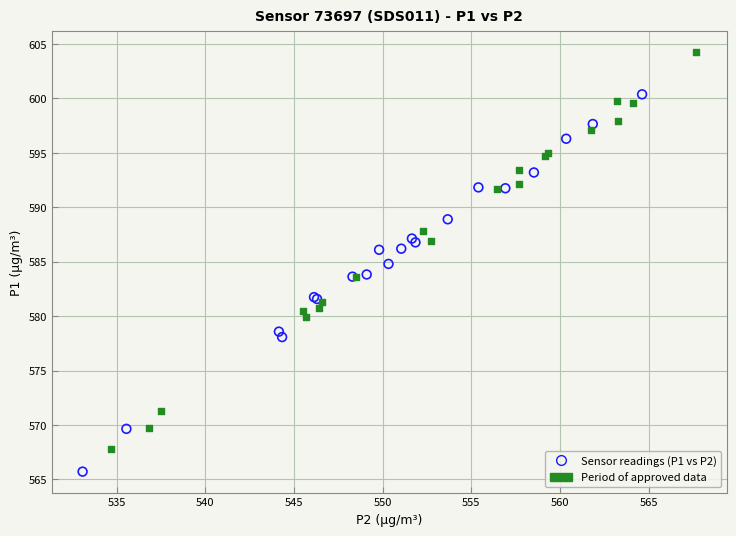

What are all the series names shown in the legend?

Sensor readings (P1 vs P2), Period of approved data